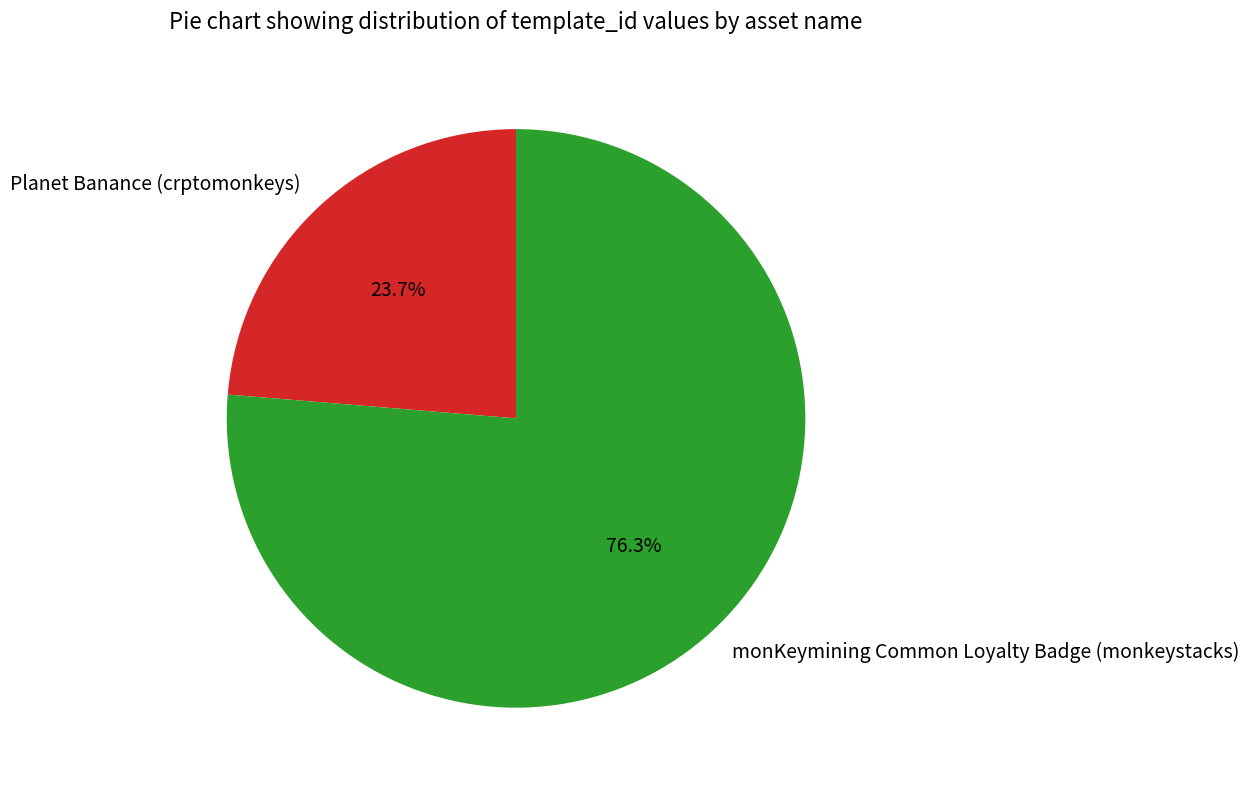

To the nearest percent, what percentage of the pie is Planet Banance (crptomonkeys)?

24%